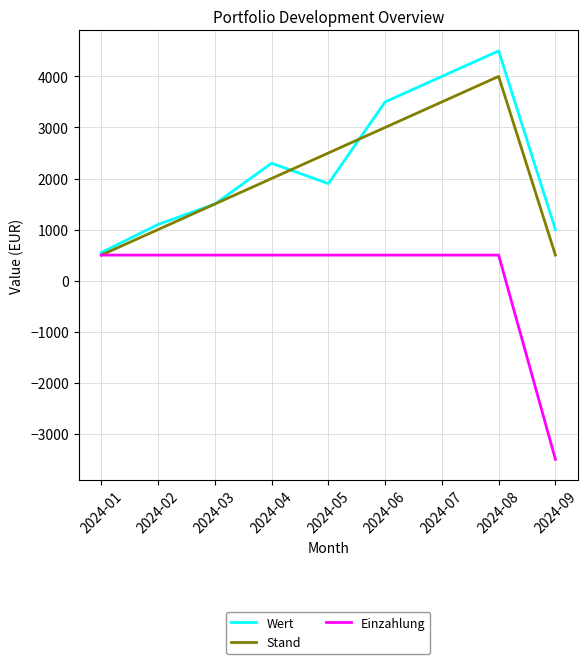

Is the value of Wert at 2024-06 greater than the value of Einzahlung at 2024-02?

Yes